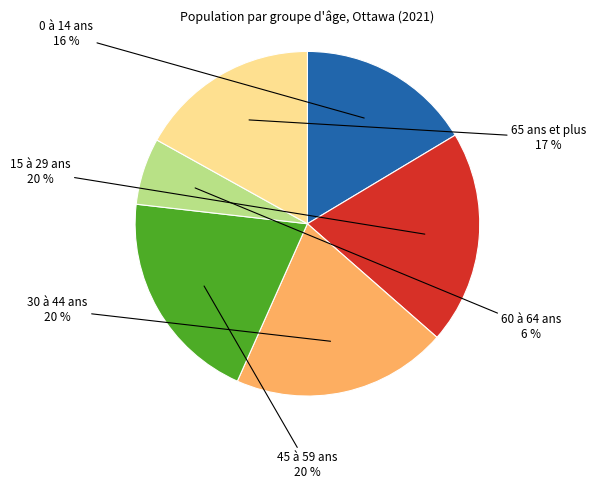

Is the sum of 15 à 29 ans and 60 à 64 ans greater than half?

No